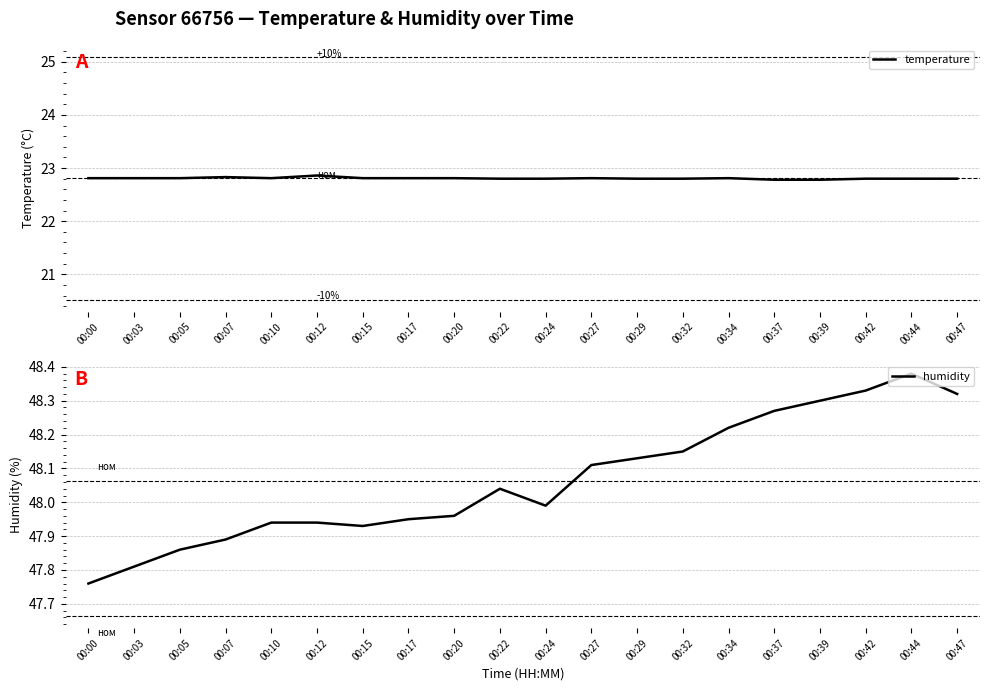

True or false: humidity has more than 2 interior local peaks.

False